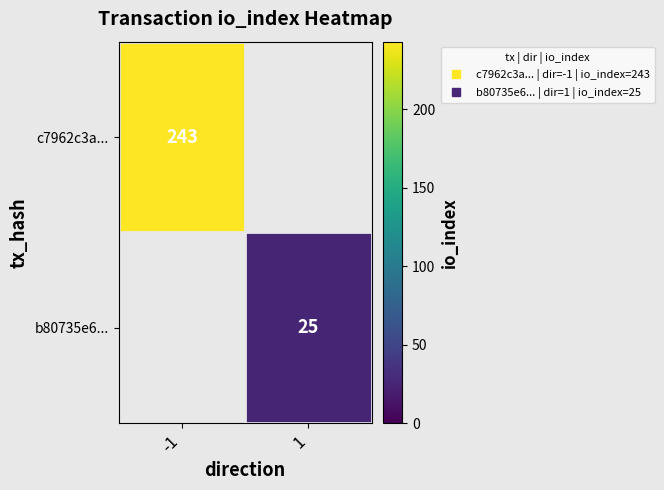

The c7962c3a... series shows 333.8 at -1. True or false?

False